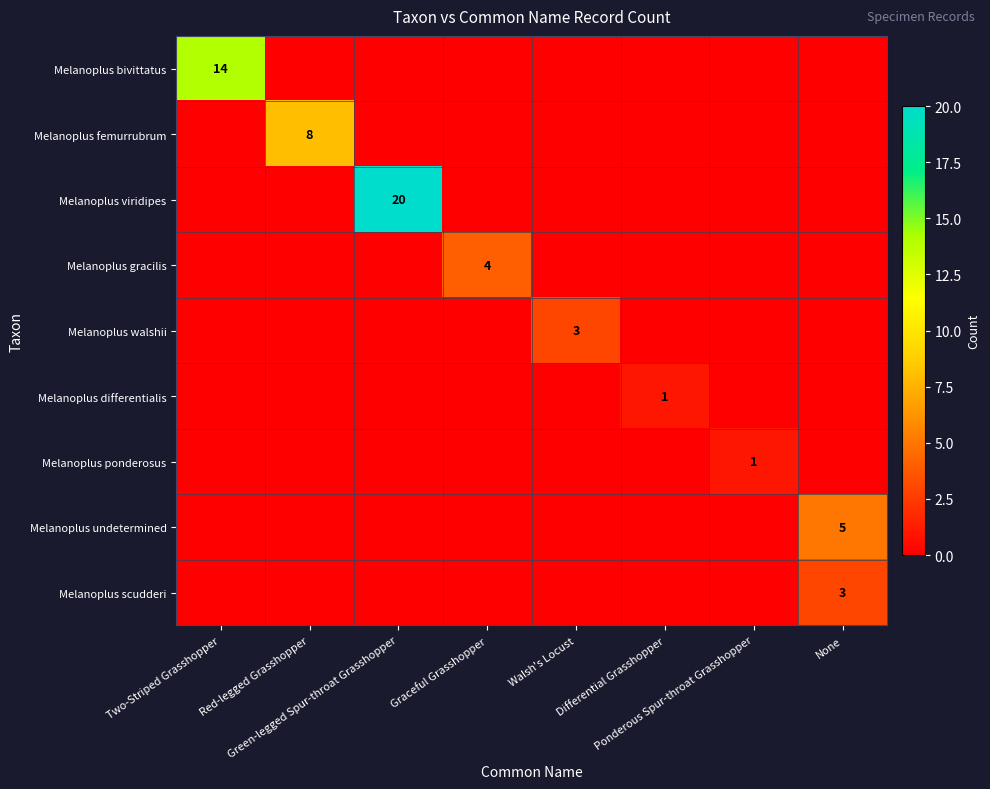

Which has a higher value, Two-Striped Grasshopper or Walsh's Locust?

Two-Striped Grasshopper